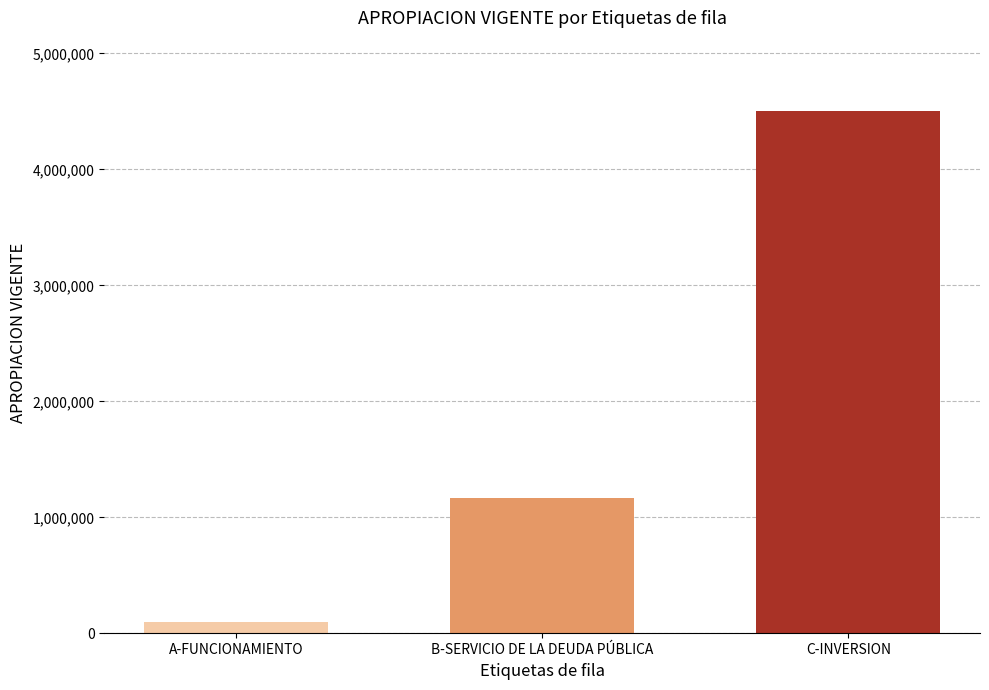

Reading right to left, extract all data points from this chart.

4505182.0	1167604.3	99786.0